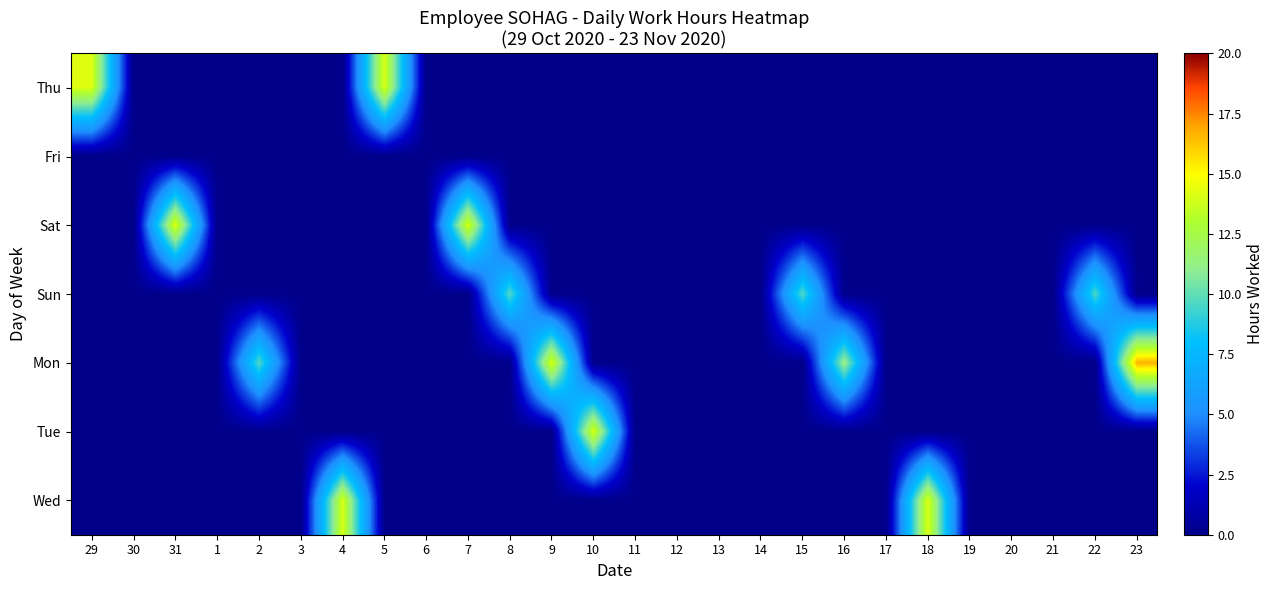

How many categories are shown in the chart?

26